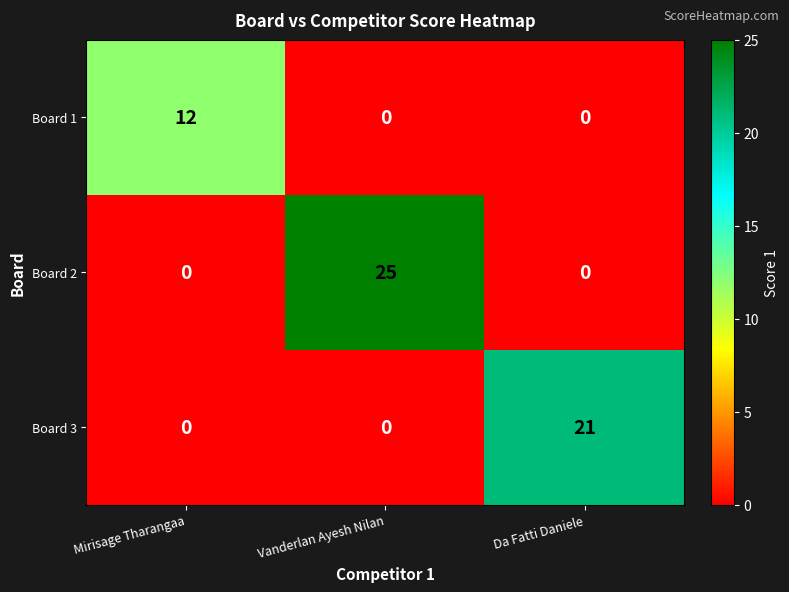

What is the total value across all series at Vanderlan Ayesh Nilan?

25